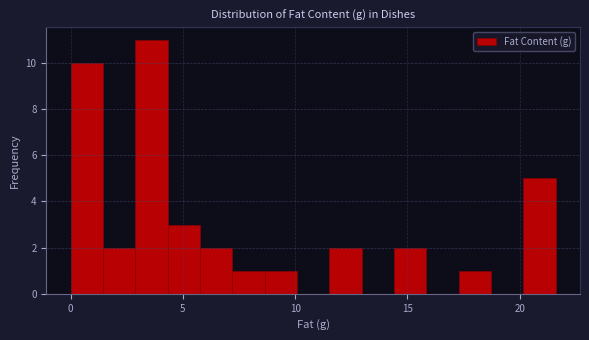

Read against the x-axis, roughly where is the centre of the tallest bar?

3.5